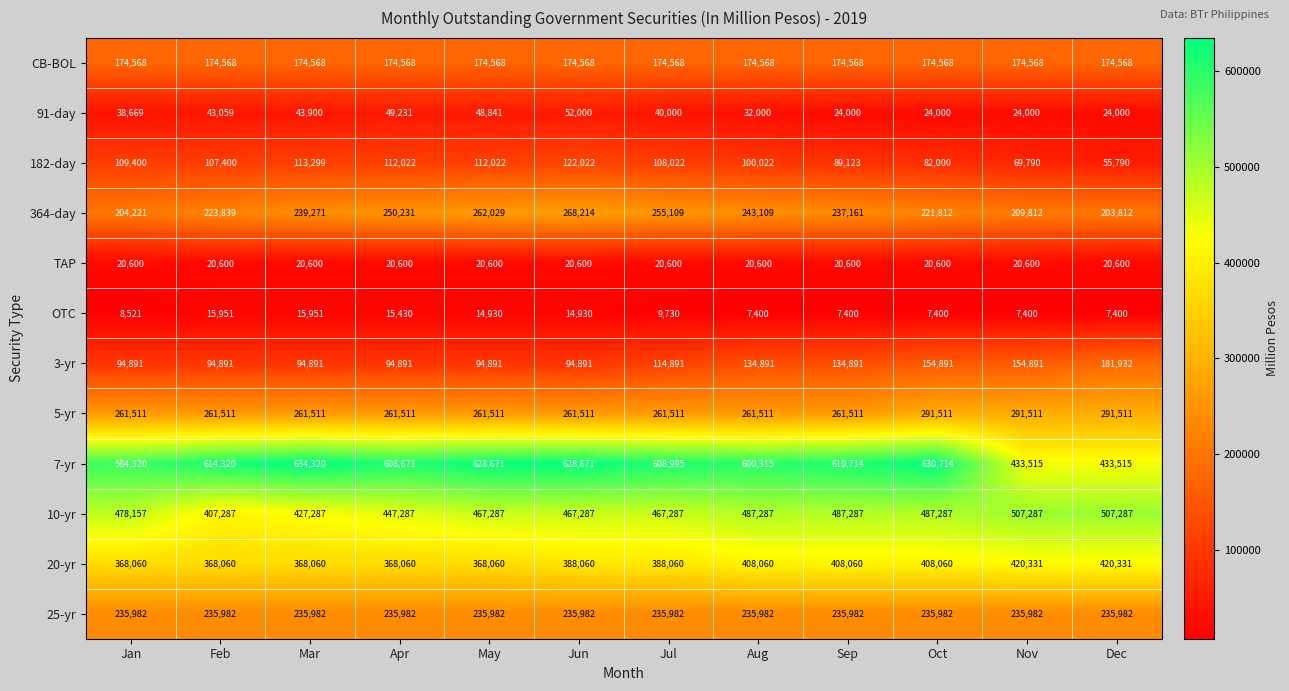

At which category is the sum across all series the highest?

Oct